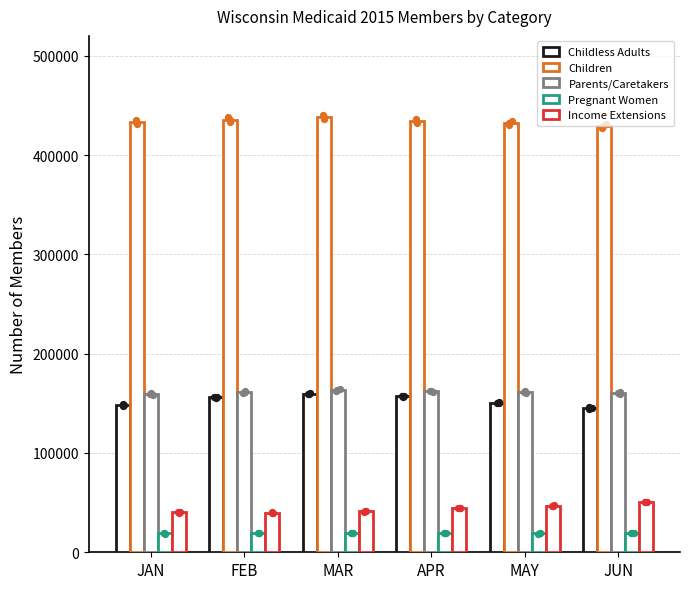

At how many categories does at least one series exceed 273233?

6